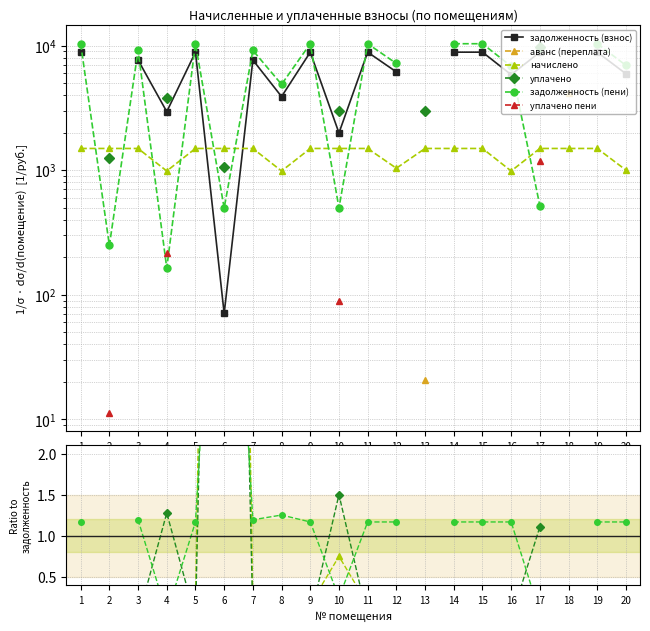

At how many categories does at least one series exceed 7213?

10